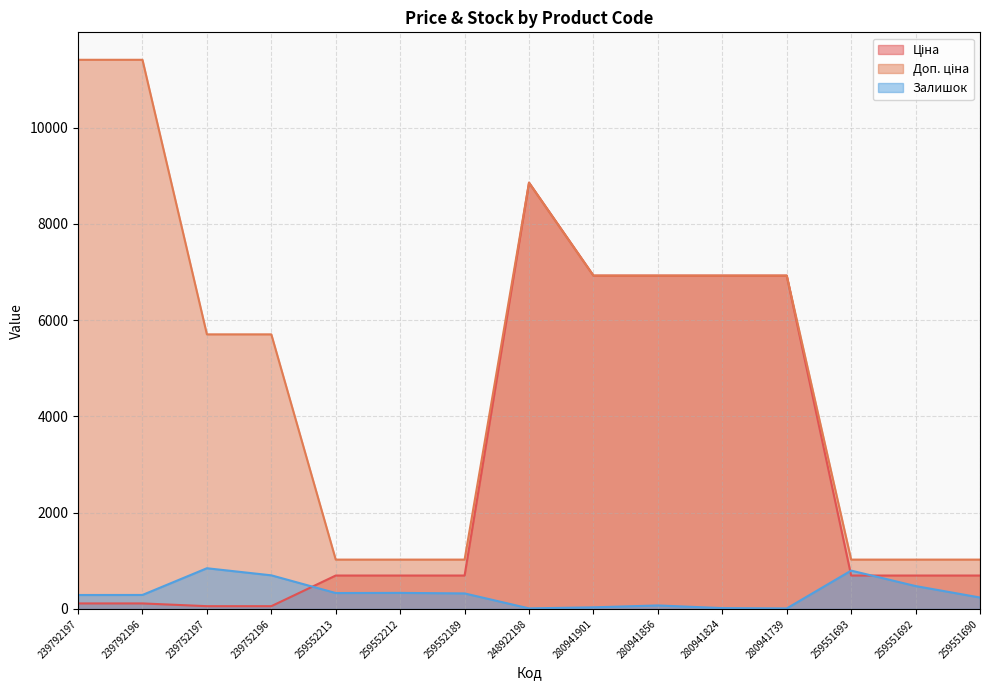

How many interior local valleys does the Залишок series have?

3